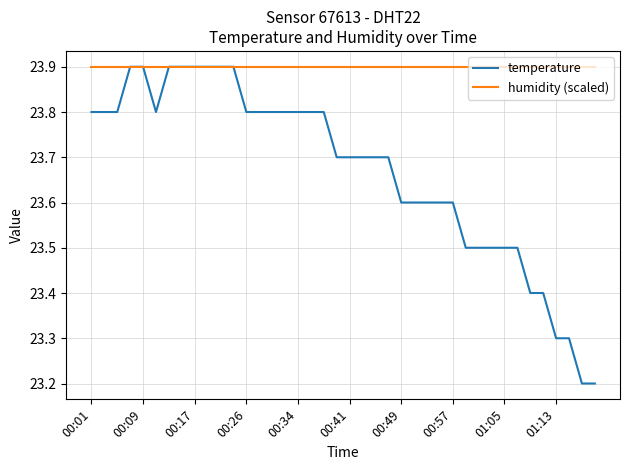

What is the greatest value displayed?

23.9